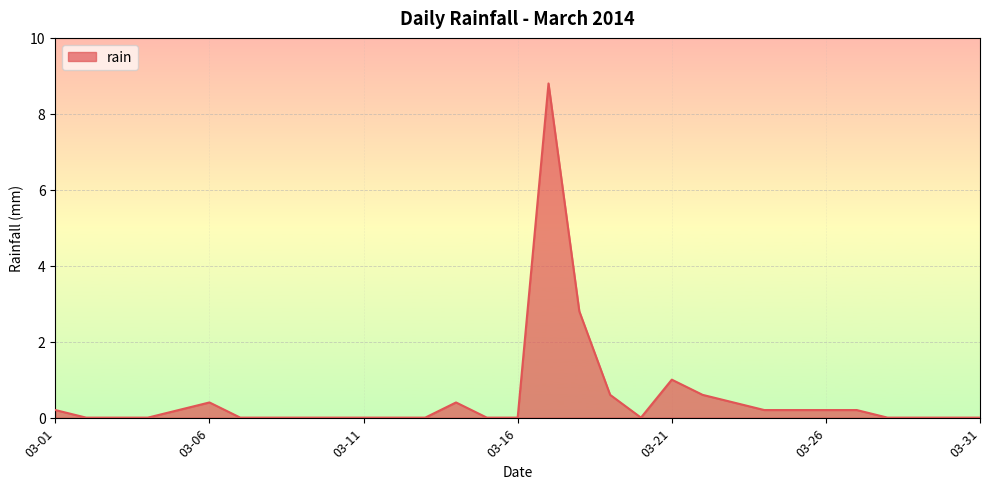

Count the number of data series in this chart.

1